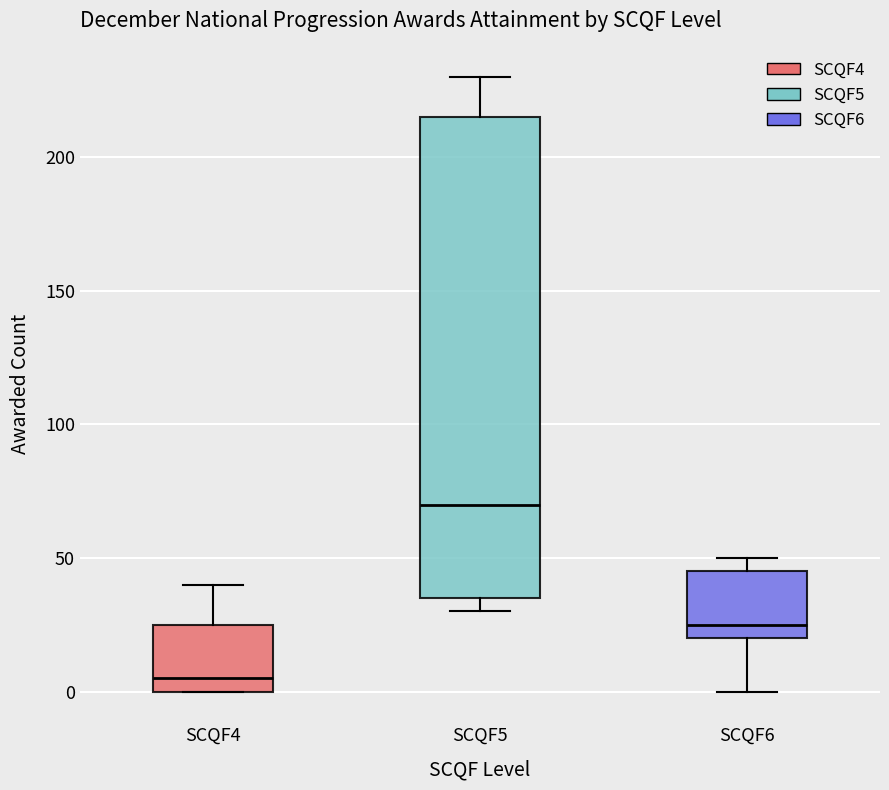

Reading left to right, transcribe this box plot: for each box, give where its median line is, the range the box spans, and where its two whiskers end, as read against the y-axis. The values are not printed on the chart, so give them approximately, as read against the axis.

SCQF4: median 5, box 0 to 25, whiskers 0 to 40
SCQF5: median 70, box 35 to 215, whiskers 30 to 230
SCQF6: median 25, box 20 to 45, whiskers 0 to 50